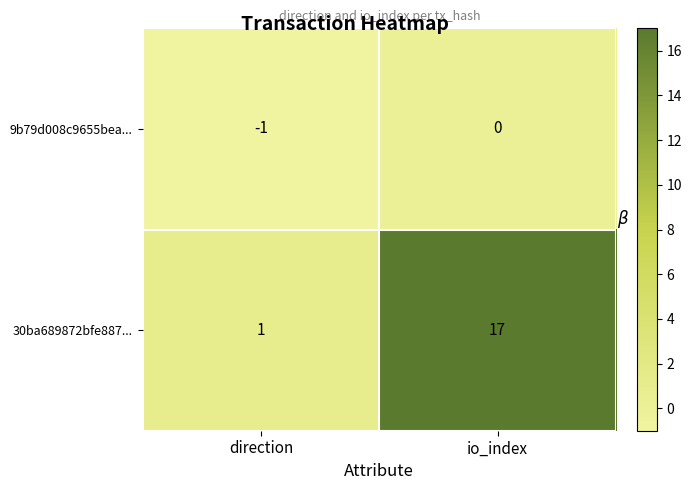

The value of 9b79d008c9655bea... at io_index is 0. True or false?

True